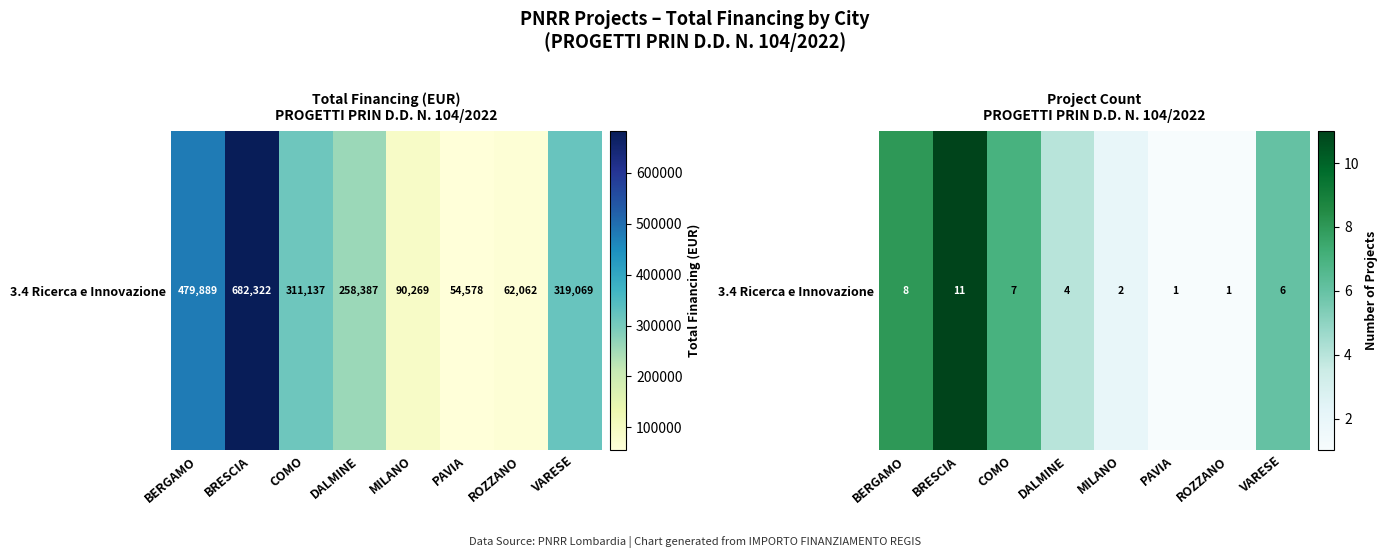

Read the value at DALMINE, to the nearest 5.

5